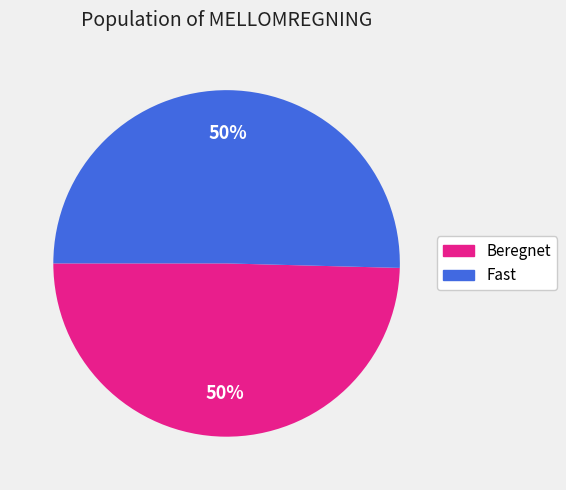

To the nearest percent, what is the average slice percentage?

50%